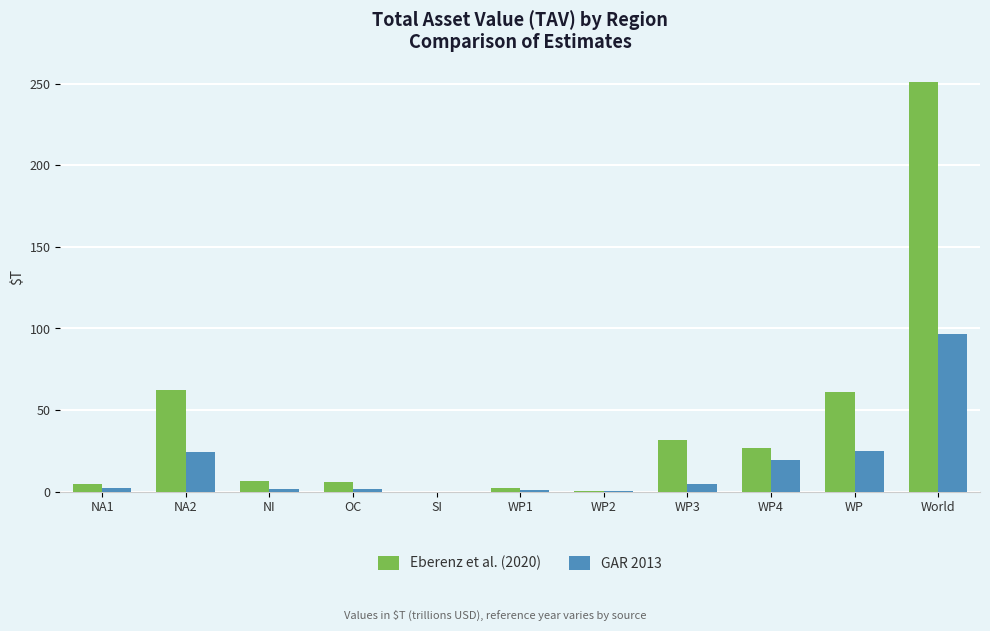

What is the average value of the Eberenz et al. (2020) series?

41.1